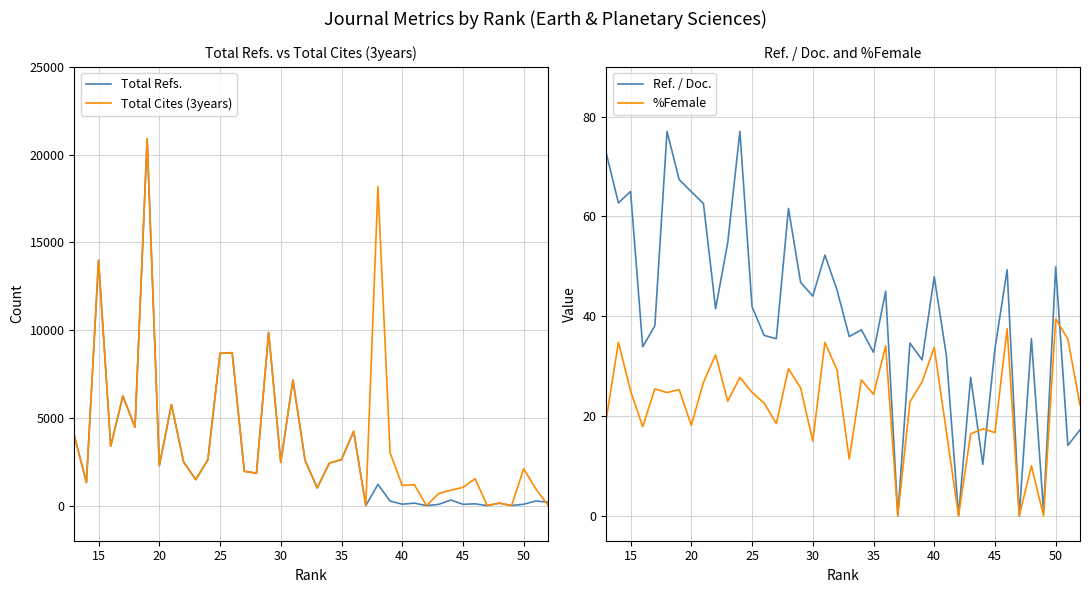

Which series has the widest spread of values?

Total Refs.